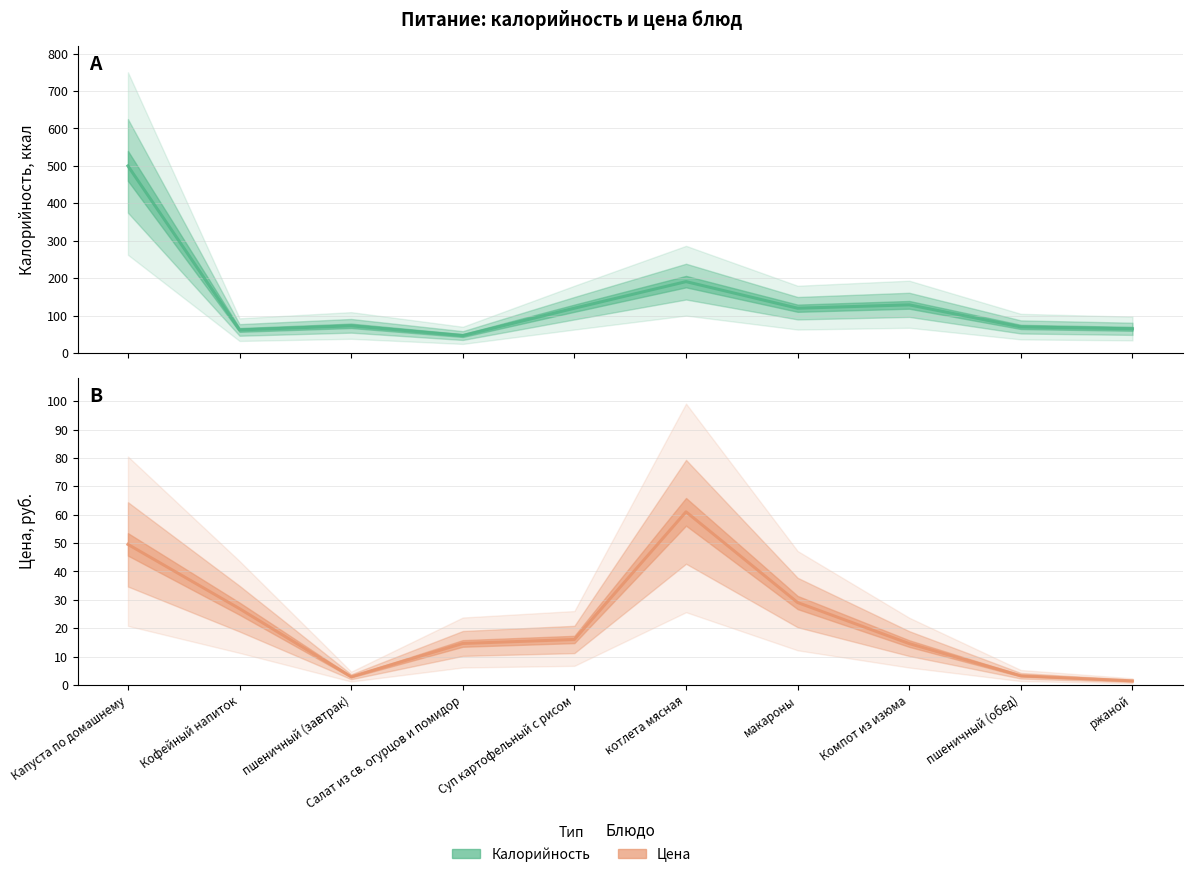

What is the label of the 10th point from the right?

Капуста по домашнему